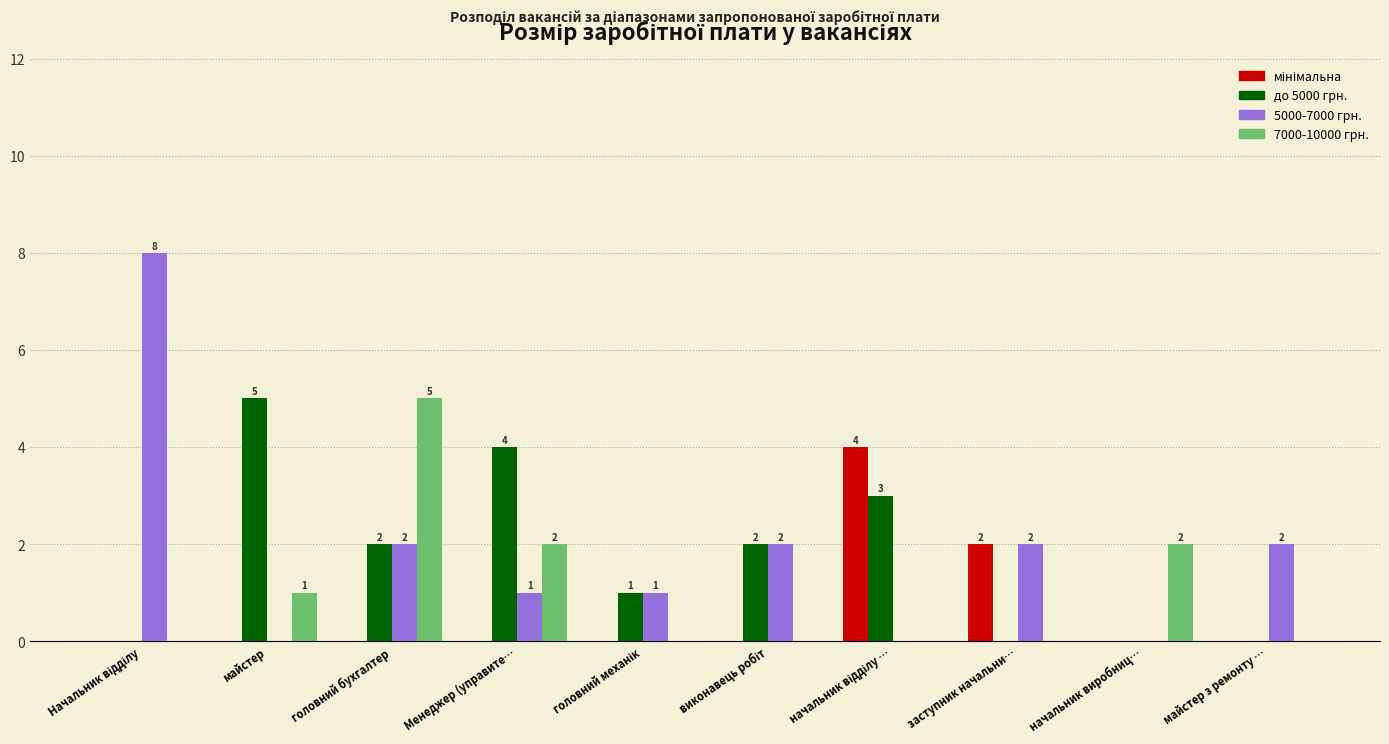

At which category is the sum across all series the highest?

головний бухгалтер